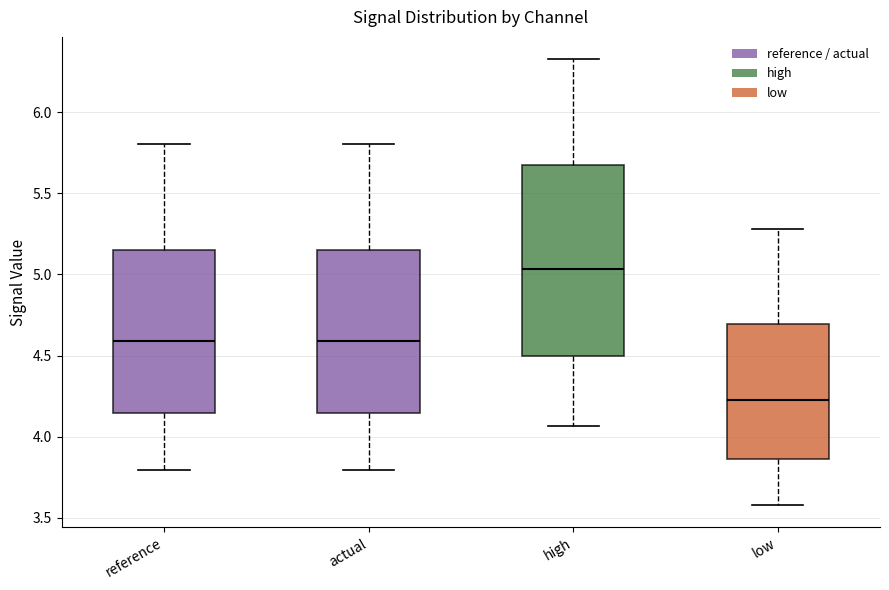

Where is the upper edge of the box for high on the y-axis? The values are not printed on the chart, so give them approximately, as read against the axis.

5.70